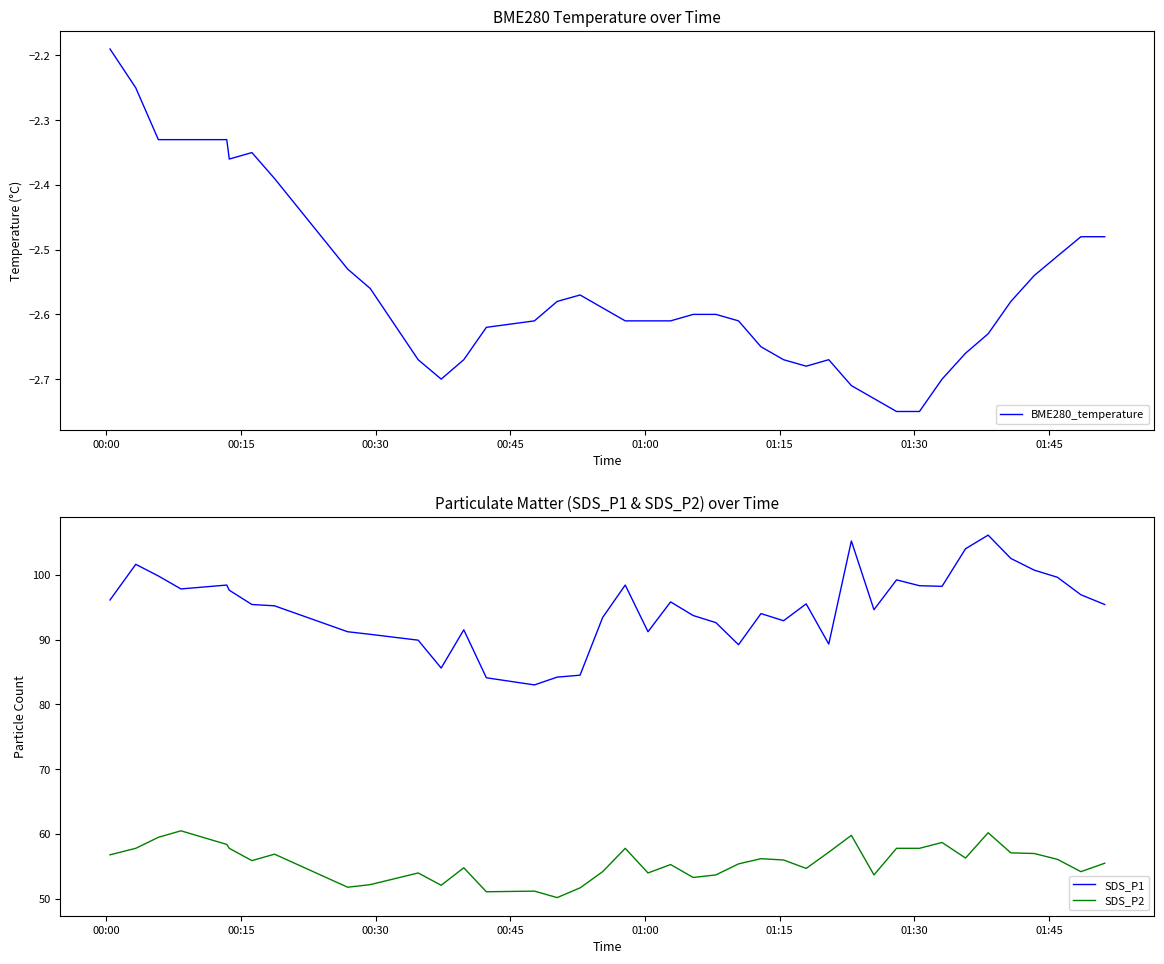

True or false: SDS_P1 and SDS_P2 intersect in this chart.

False